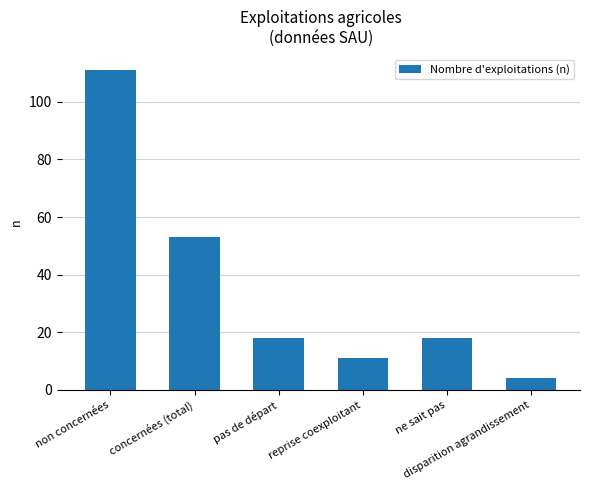

What is the difference between the second highest and second lowest values?

42